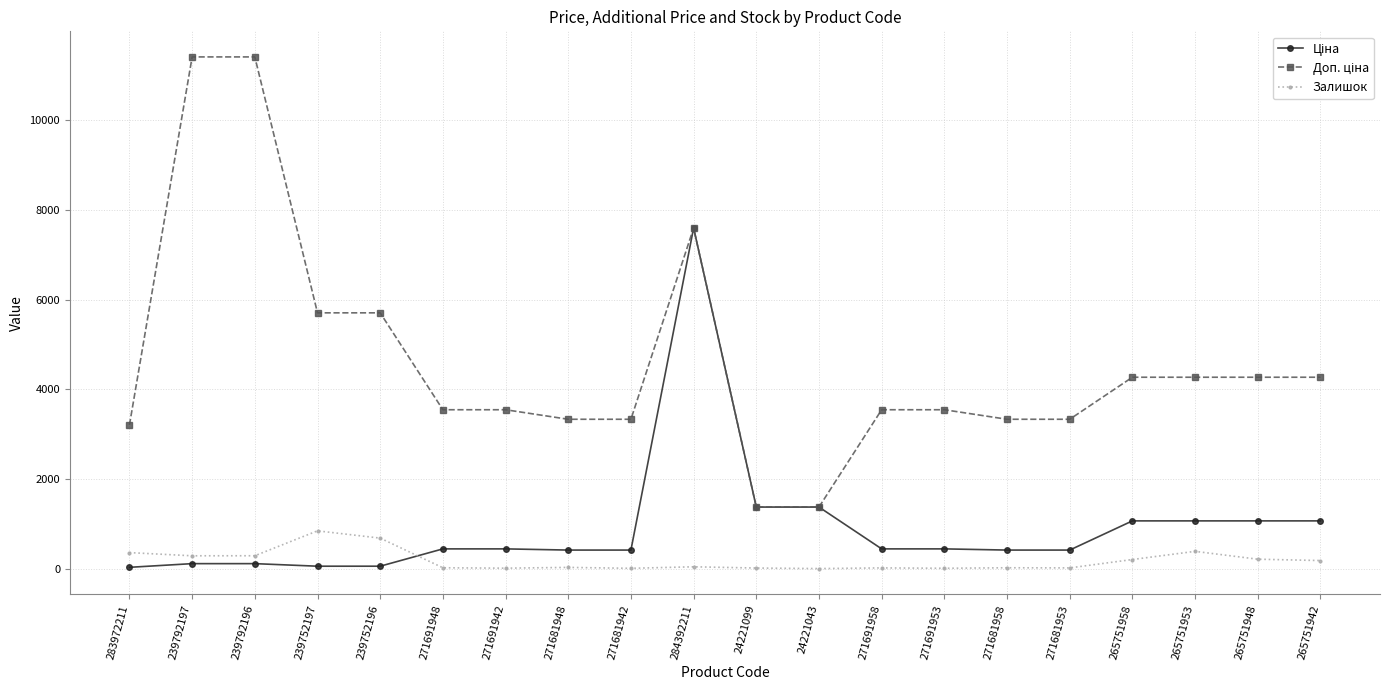

What is the maximum value for Залишок?

845.0